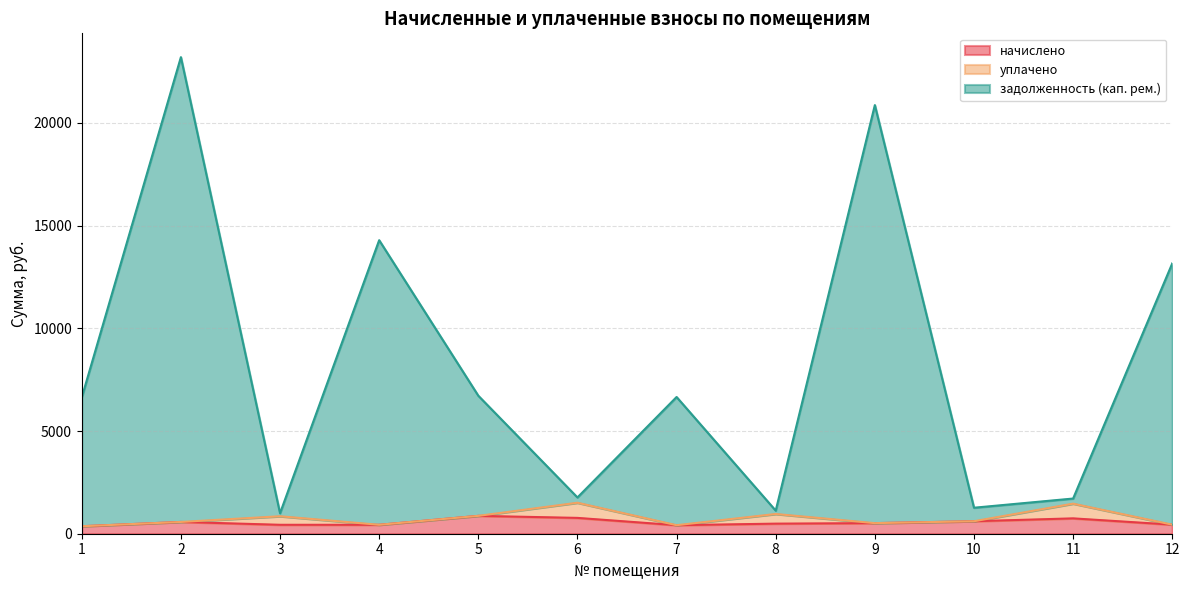

Does the chart display data point markers on the line(s)?

No